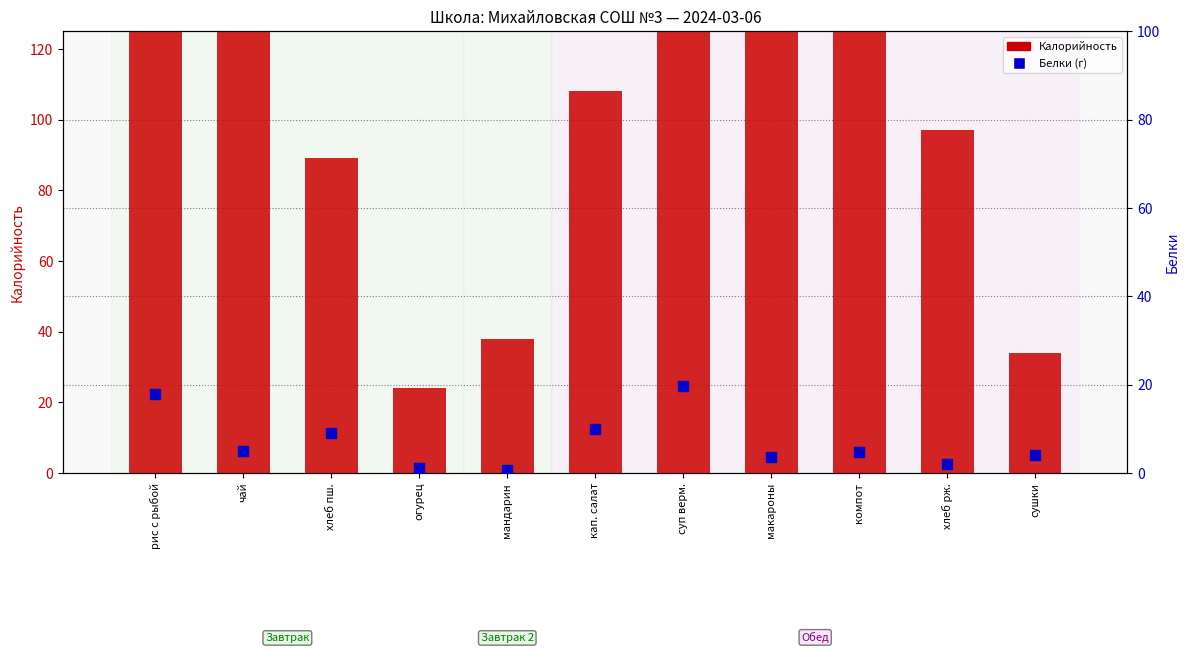

Which series contains the lowest Y value?

Белки